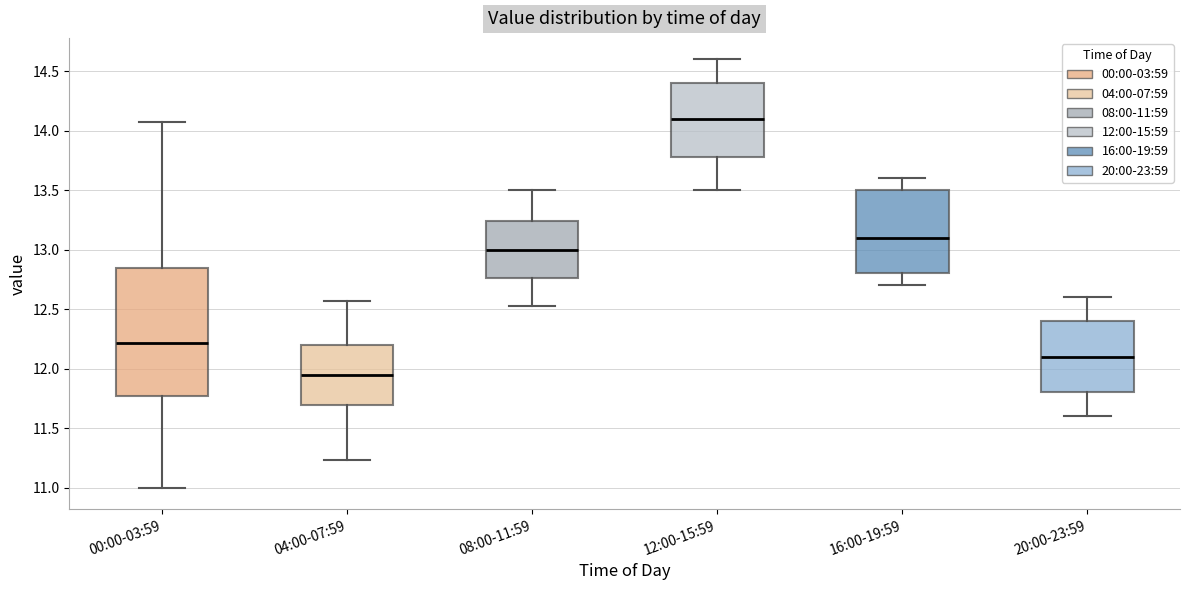

Comparing the boxes themselves (not the whiskers), which one is the tallest?

00:00-03:59